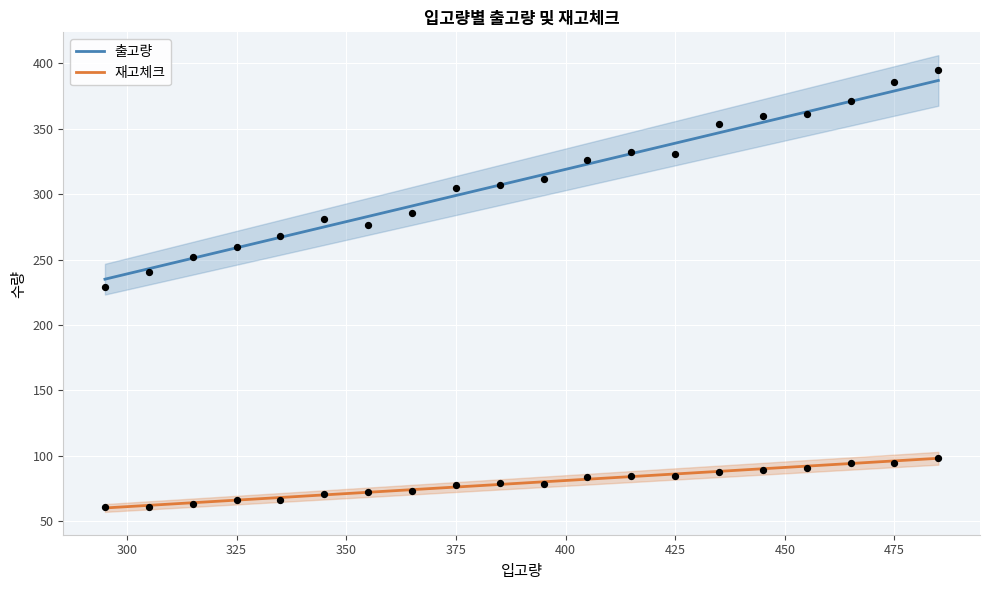

Which series has the widest spread of Y values?

출고량